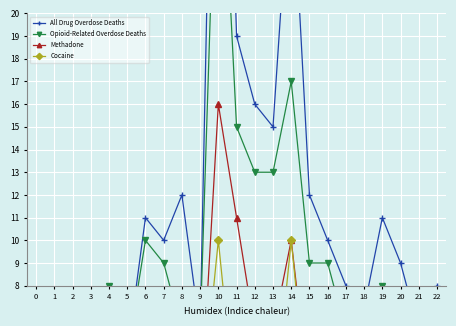

True or false: Opioid-Related Overdose Deaths and Cocaine cross at least once.

False